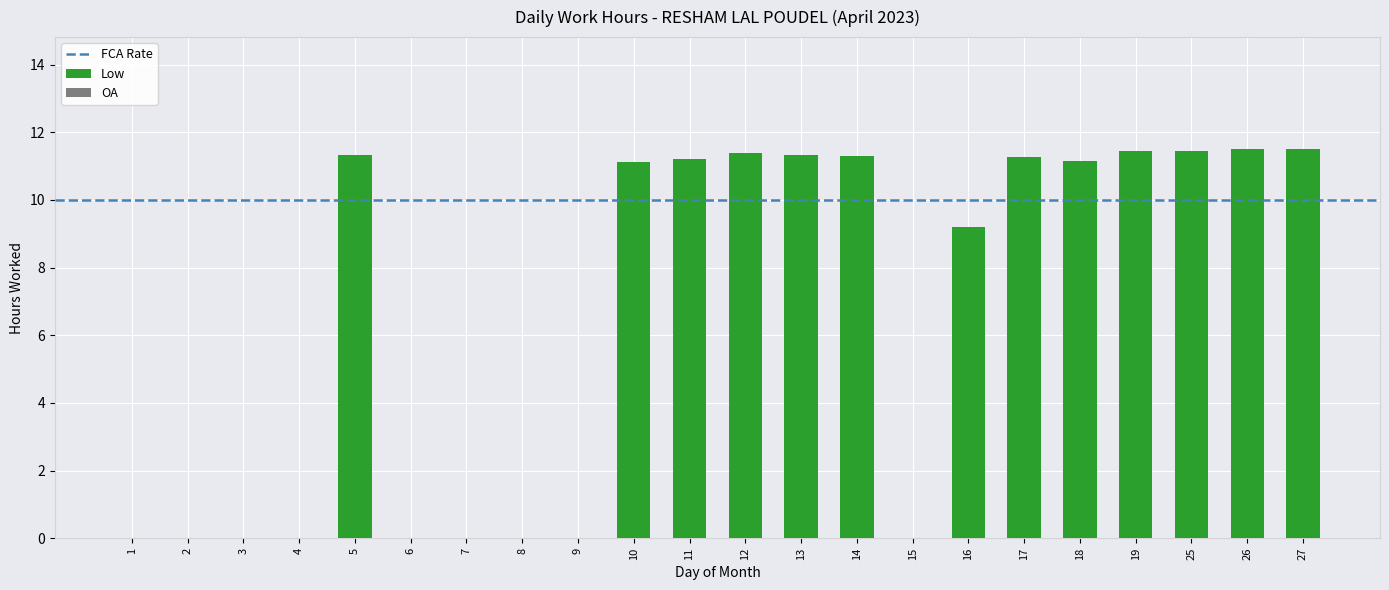

The chart shows a value of -7.5 at 7. True or false?

False